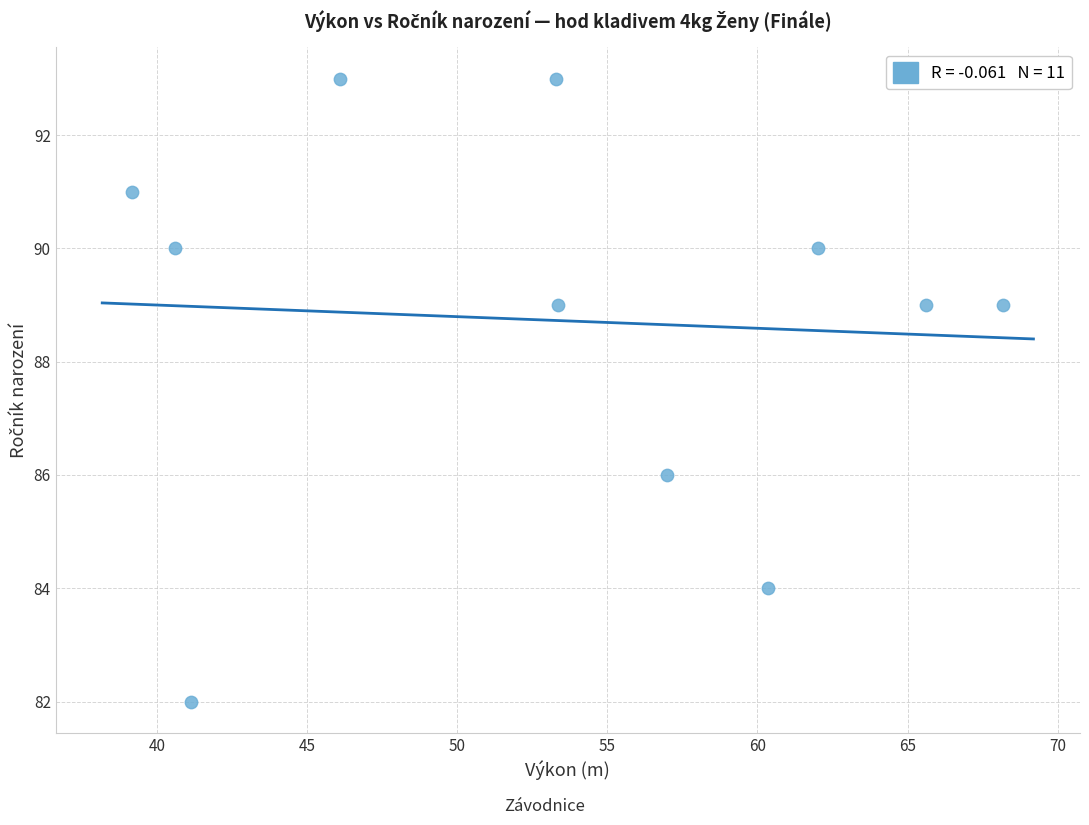

What is the average Y value?

89